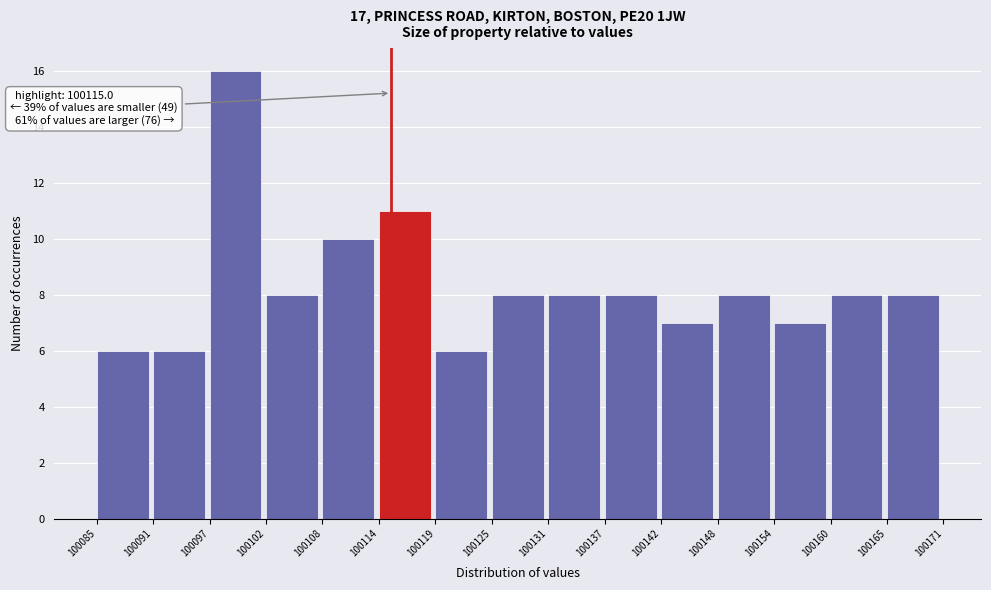

Which range on the x-axis has the tallest bar?

100097 to 100102